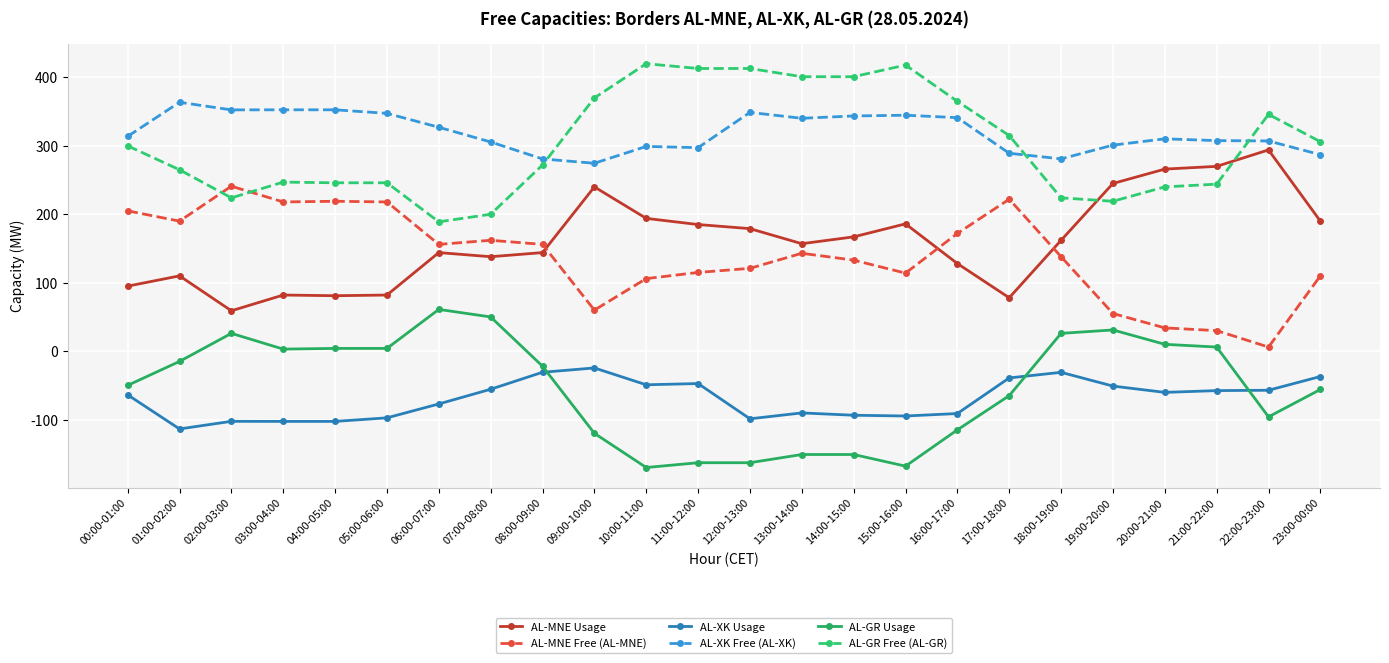

In AL-MNE Free (AL-MNE), how many points are higher than both neighbors (excluding endpoints)?

5